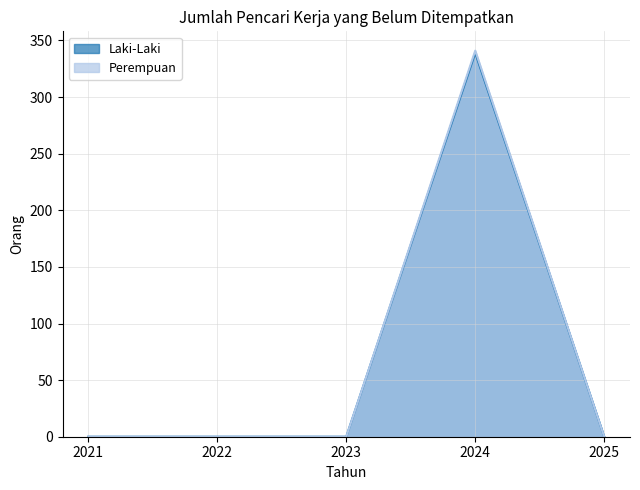

What is the sum of all Perempuan values?

341